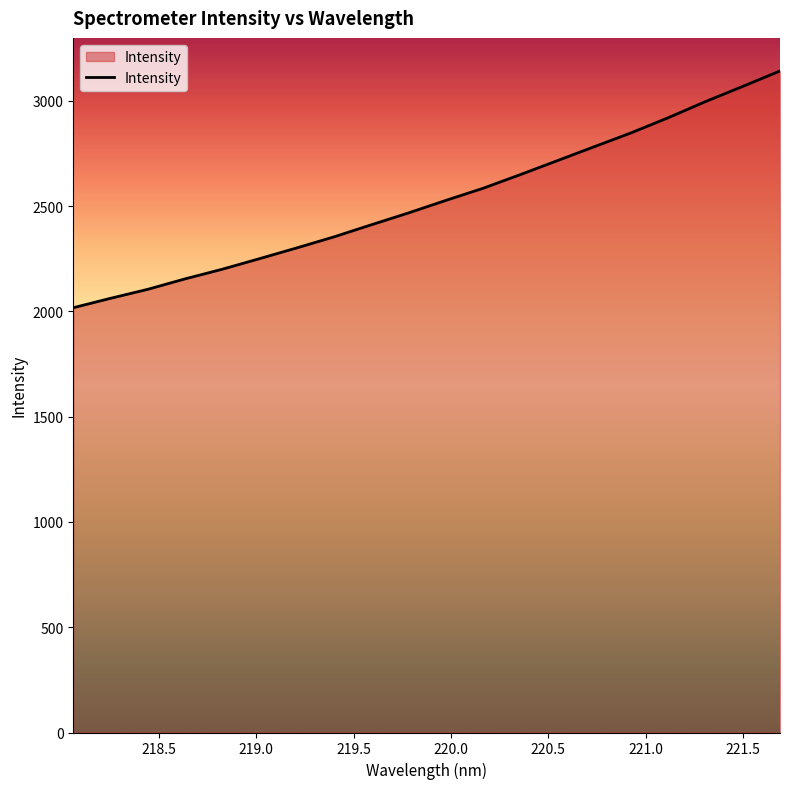

What is the difference between the maximum and minimum values?

1124.3